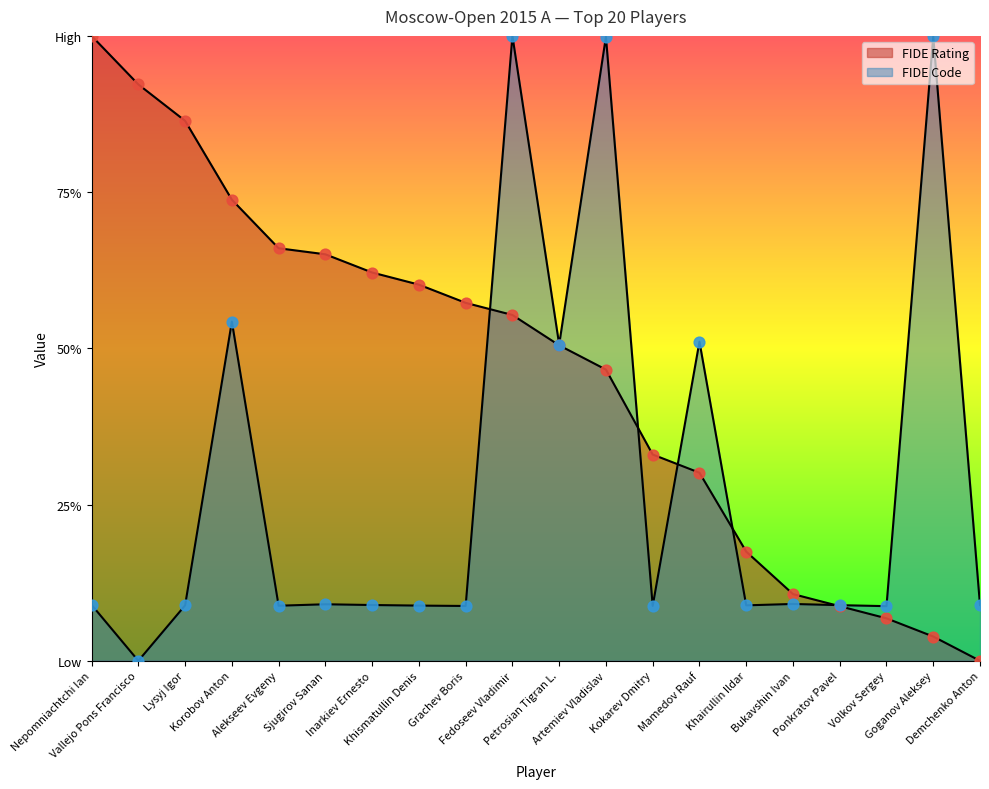

What is the total value across all series at Artemiev Vladislav?

1.5